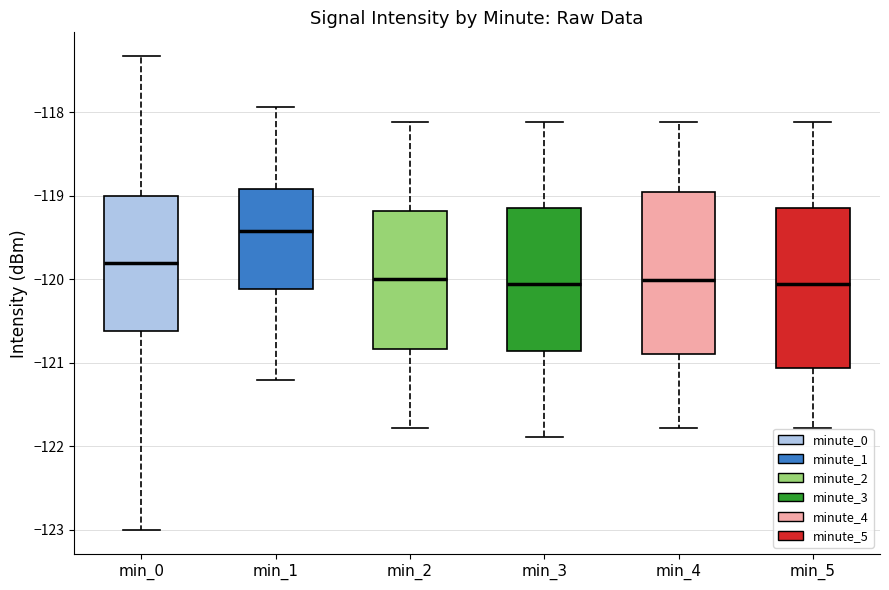

Reading left to right, transcribe this box plot: for each box, give where its median line is, the range the box spans, and where its two whiskers end, as read against the y-axis. The values are not printed on the chart, so give them approximately, as read against the axis.

min_0: median -119.8, box -120.6 to -119.0, whiskers -123.0 to -117.3
min_1: median -119.4, box -120.1 to -118.9, whiskers -121.2 to -117.9
min_2: median -120.0, box -120.8 to -119.2, whiskers -121.8 to -118.1
min_3: median -120.1, box -120.9 to -119.1, whiskers -121.9 to -118.1
min_4: median -120.0, box -120.9 to -118.9, whiskers -121.8 to -118.1
min_5: median -120.1, box -121.1 to -119.1, whiskers -121.8 to -118.1